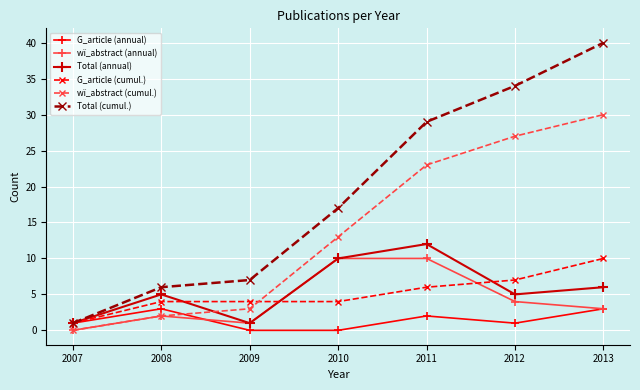

True or false: wï_abstract (cumul.) has a value of 30 at 2013.

True